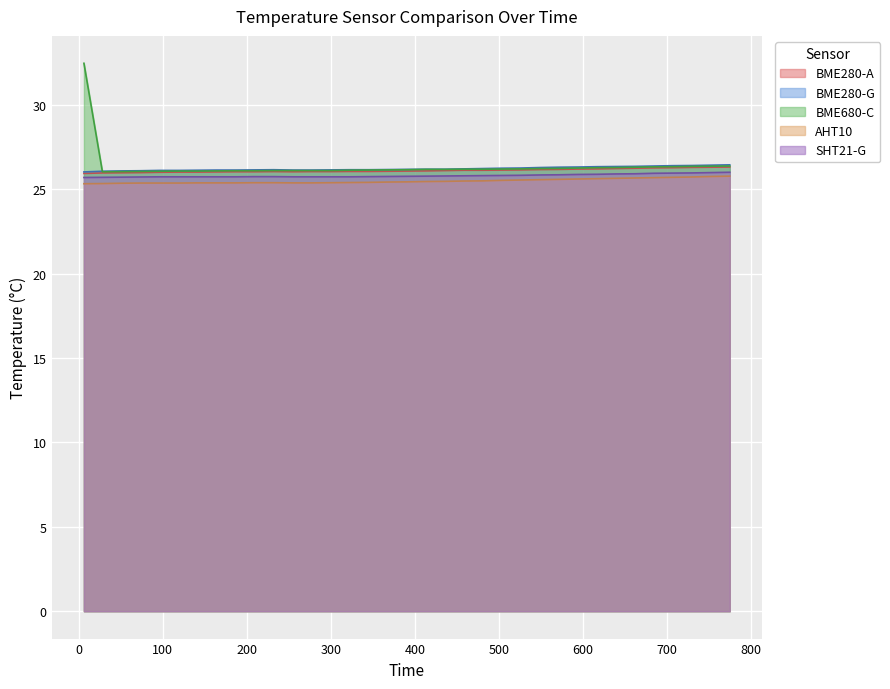

True or false: AHT10 and BME280-A intersect in this chart.

False